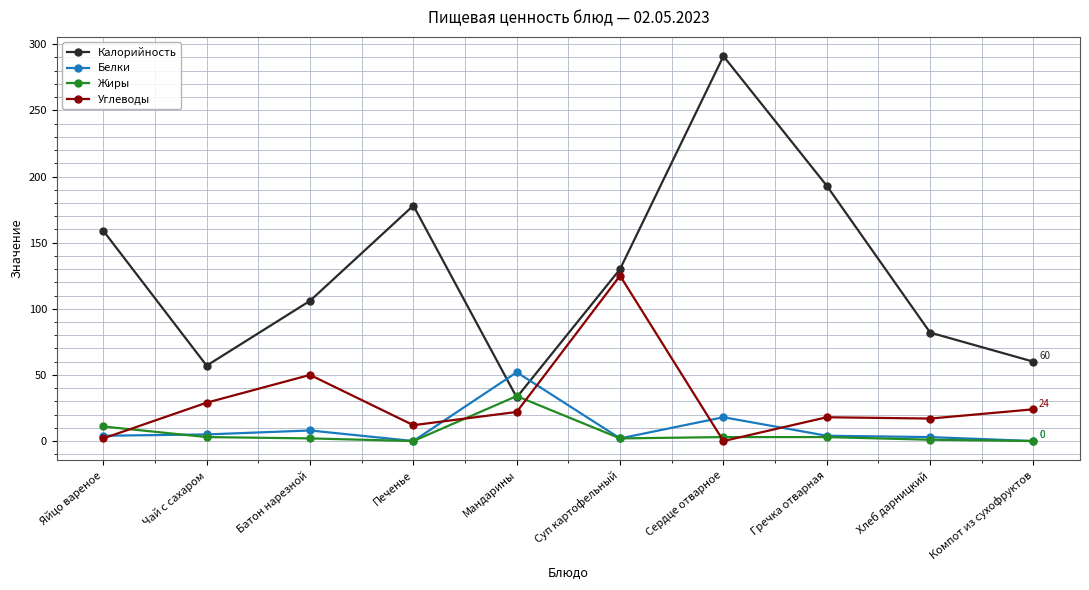

What is the difference between the maximum and minimum values in the Жиры series?

34